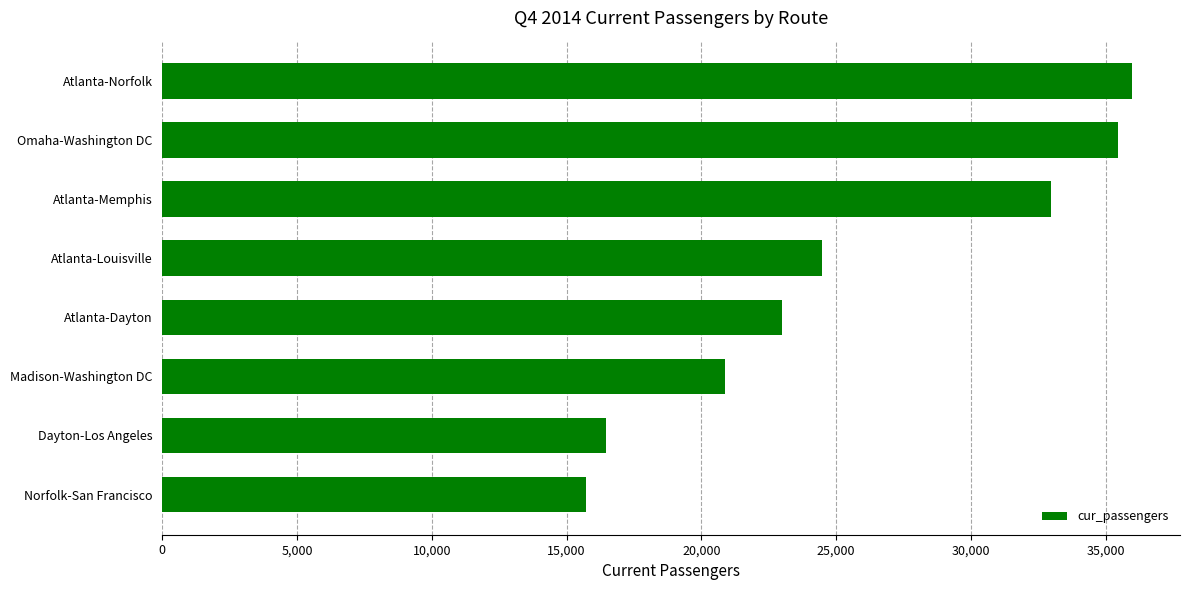

At which category does the chart reach its peak across all series?

Atlanta-Norfolk